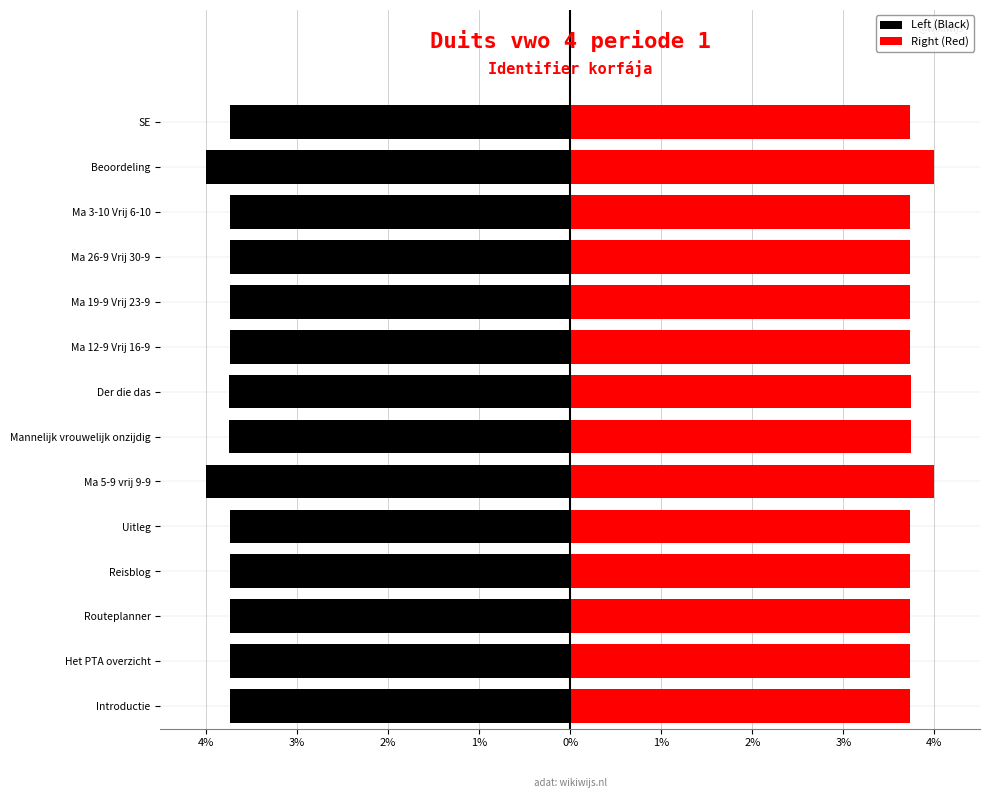

List the series in order of their overall mean, highest first.

Right (Red), Left (Black)